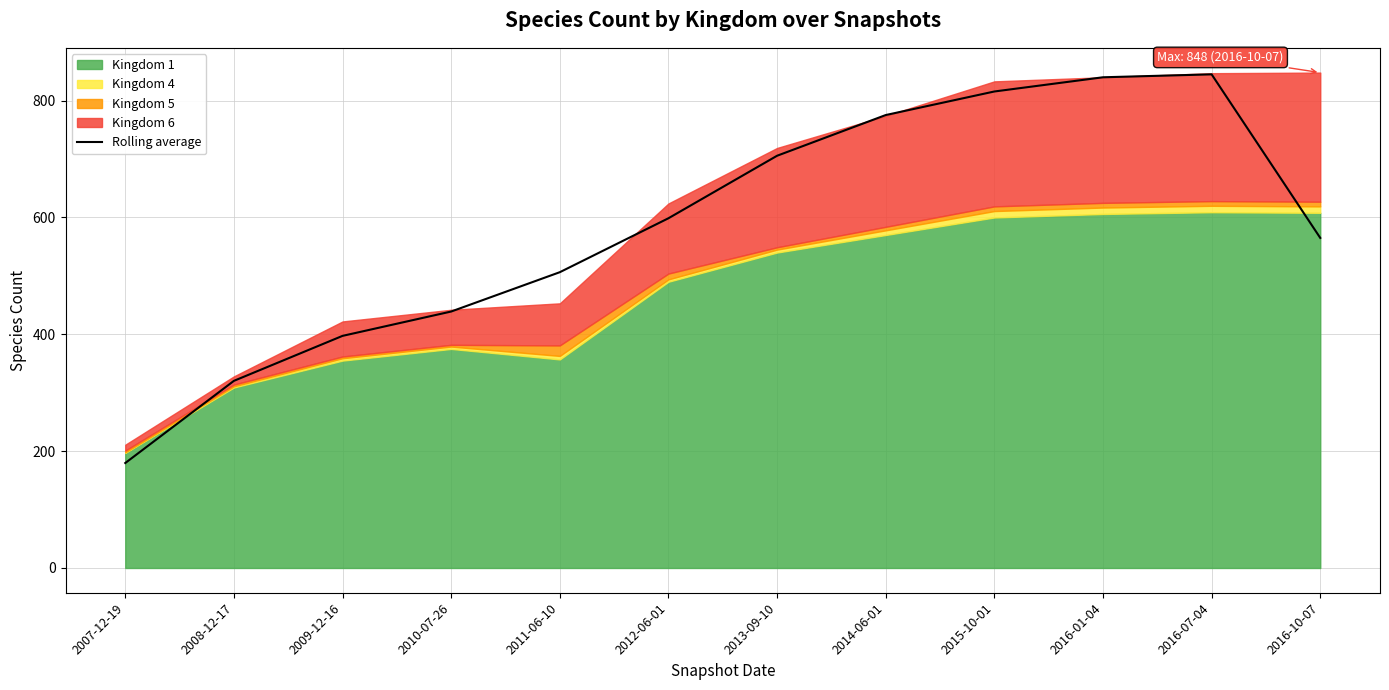

What is the value of the 2nd point from the left?

320.3